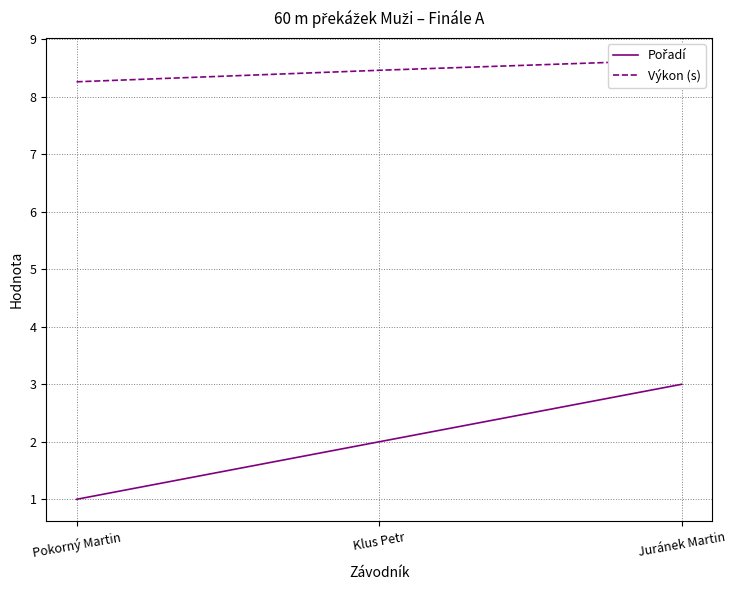

How many lines are shown in the chart?

2